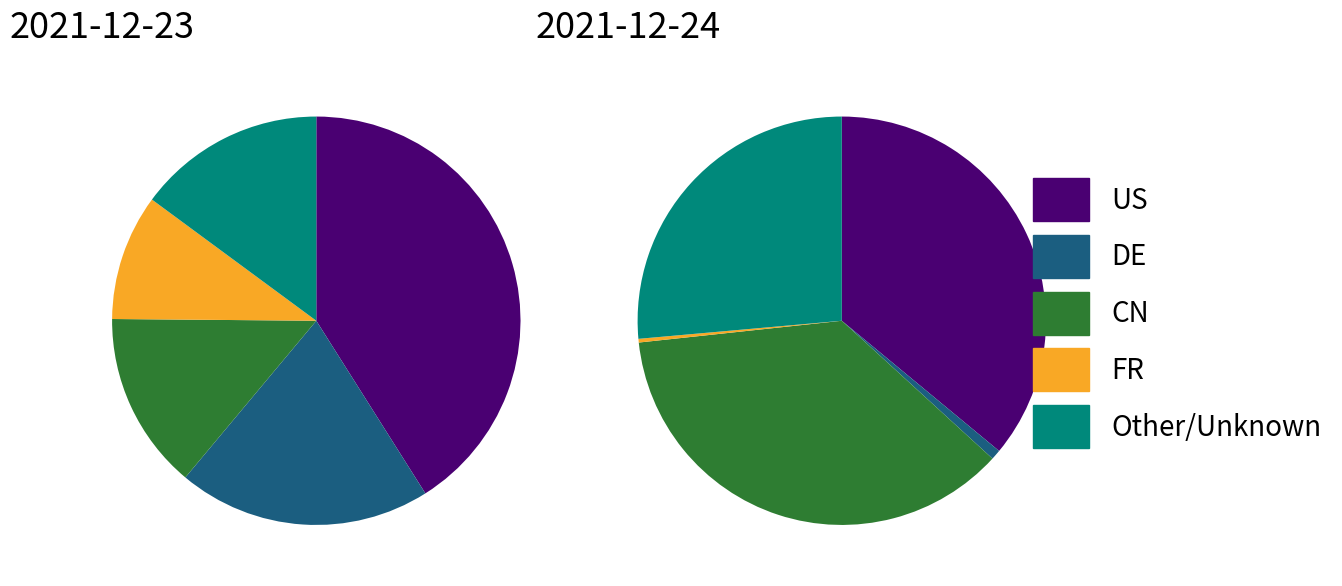

The US slice represents 59% of the pie. True or false?

False